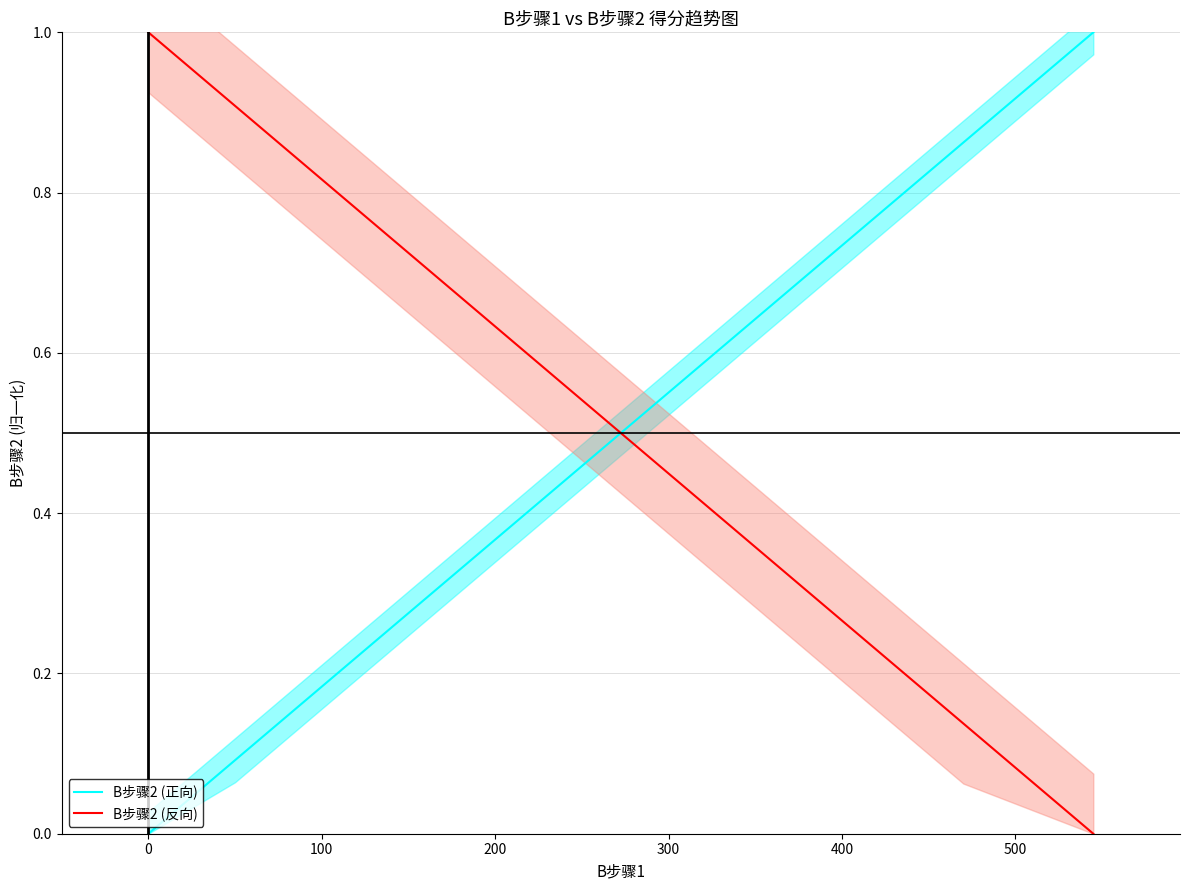

Reading left to right, list all the values displayed in this chart.

B步骤2 (正向): 0.0	0.0	0.0	0.0	0.1	0.1	0.1	0.1	0.1	0.1	0.2	0.2	0.3	0.3	0.3	0.3	0.3	0.3	0.3	0.3	0.4	0.4	0.5	0.5	0.5	0.5	0.6	0.7	0.8	0.9	1.0
B步骤2 (反向): 1.0	1.0	1.0	1.0	0.9	0.9	0.9	0.9	0.9	0.9	0.8	0.8	0.7	0.7	0.7	0.7	0.7	0.7	0.7	0.7	0.6	0.6	0.5	0.5	0.5	0.5	0.4	0.3	0.2	0.1	0.0